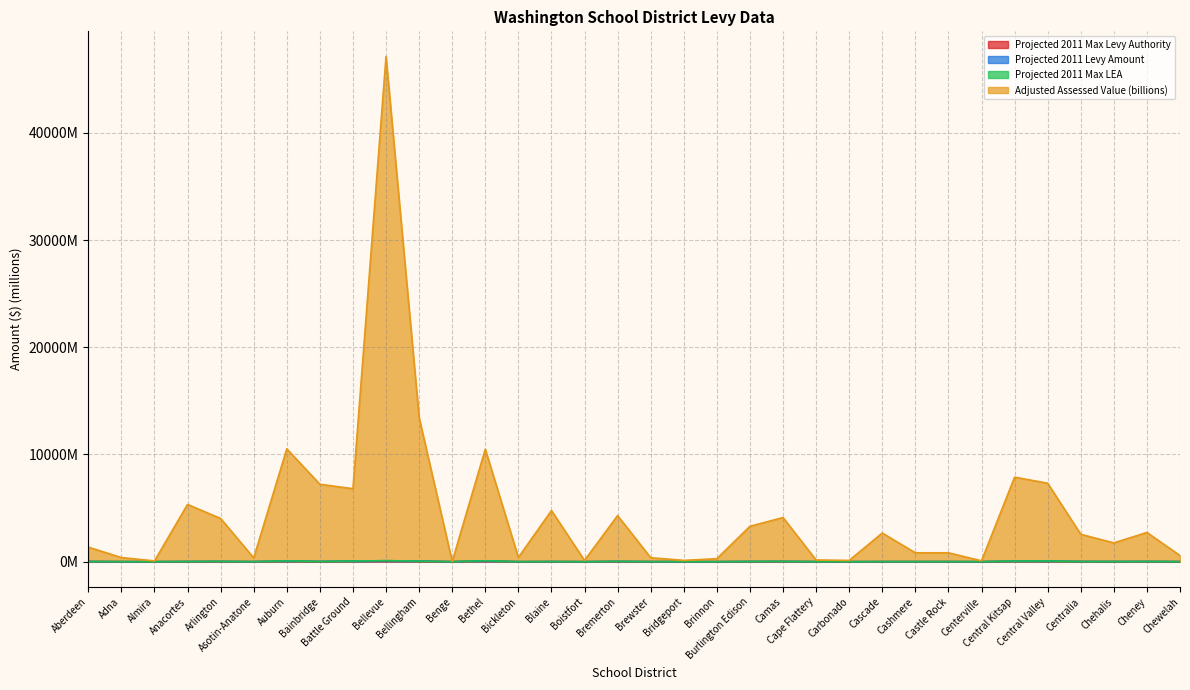

What is the label of the 32nd point from the left?

Chehalis